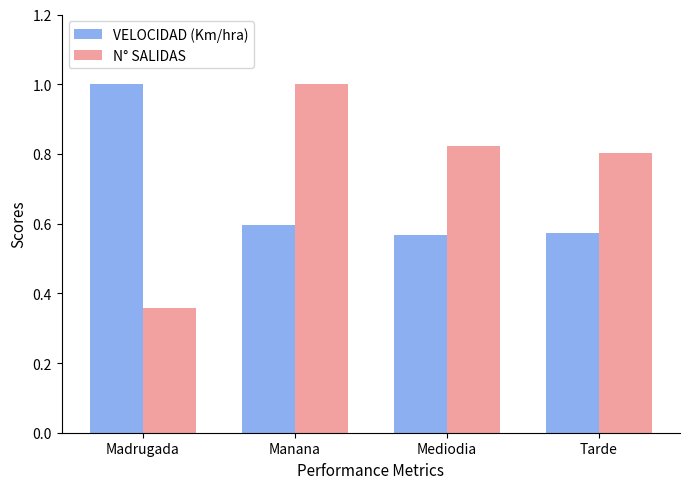

What is the difference between the N° SALIDAS values at Manana and Mediodia?

0.2